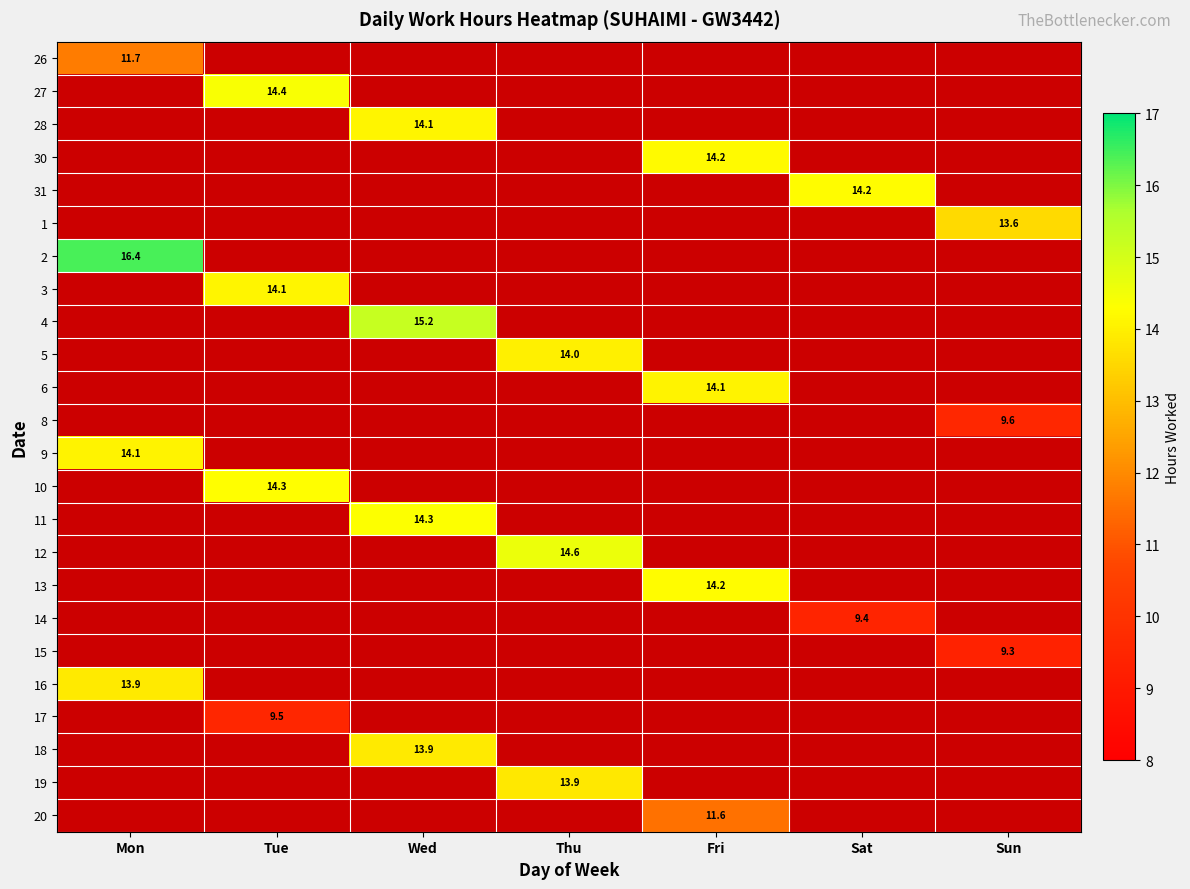

How many positive values does the 18 series have?

1